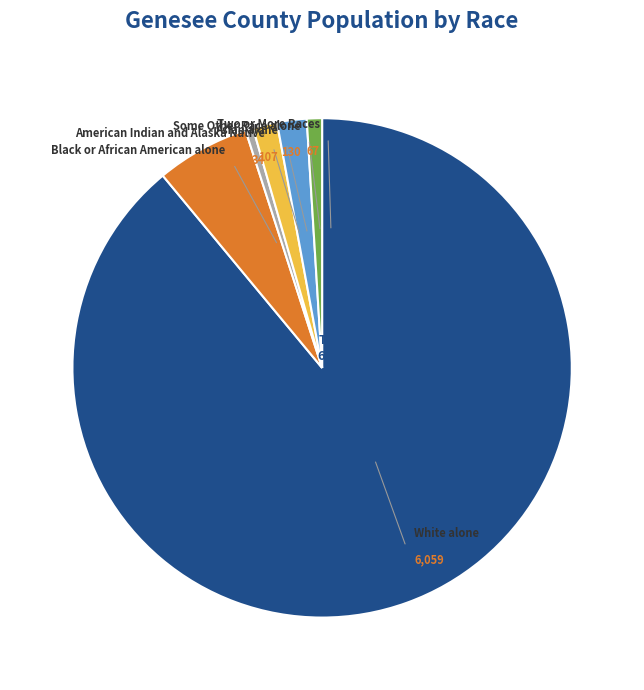

Is there any slice that represents more than half of the pie?

Yes